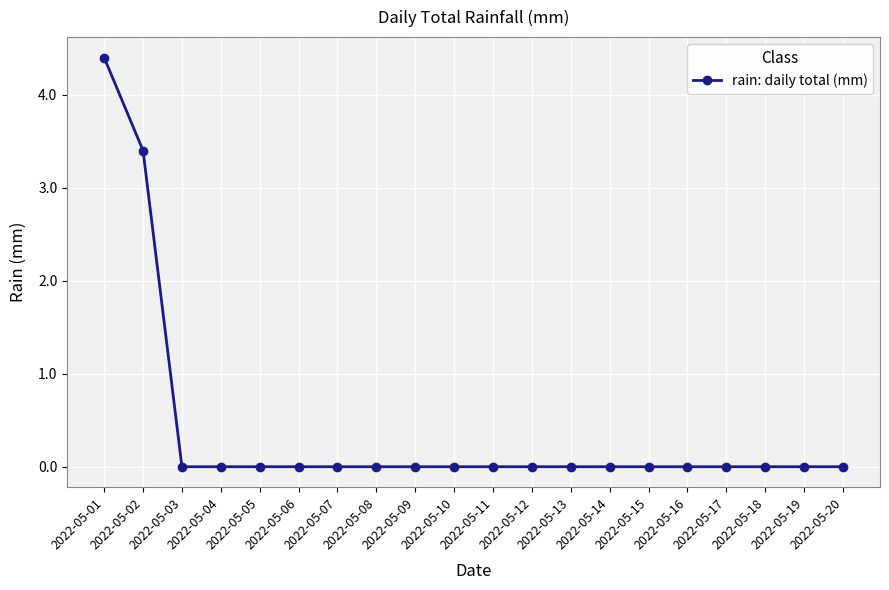

The value at 2022-05-20 is 1.3. True or false?

False